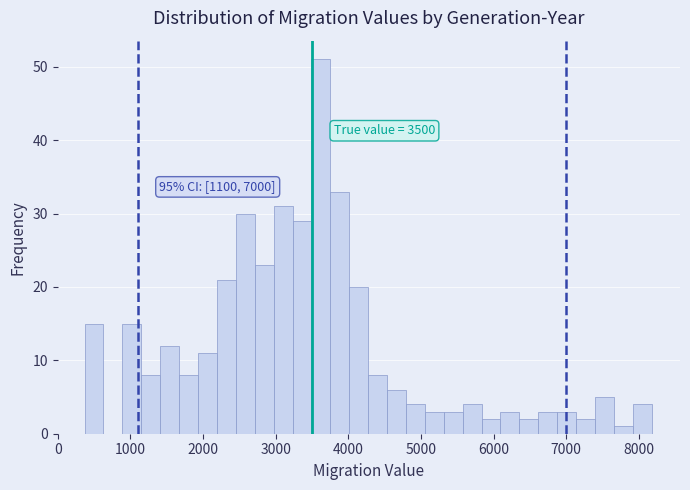

Read against the x-axis, roughly where is the centre of the tallest bar?

3600